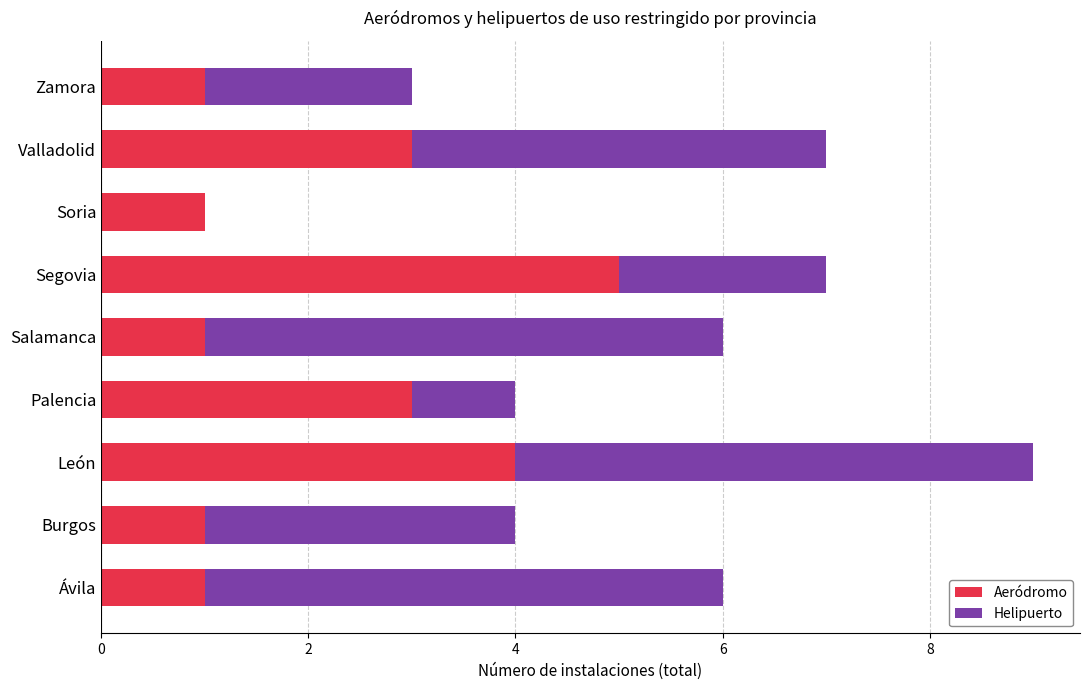

What is the highest value of the Aeródromo series?

5